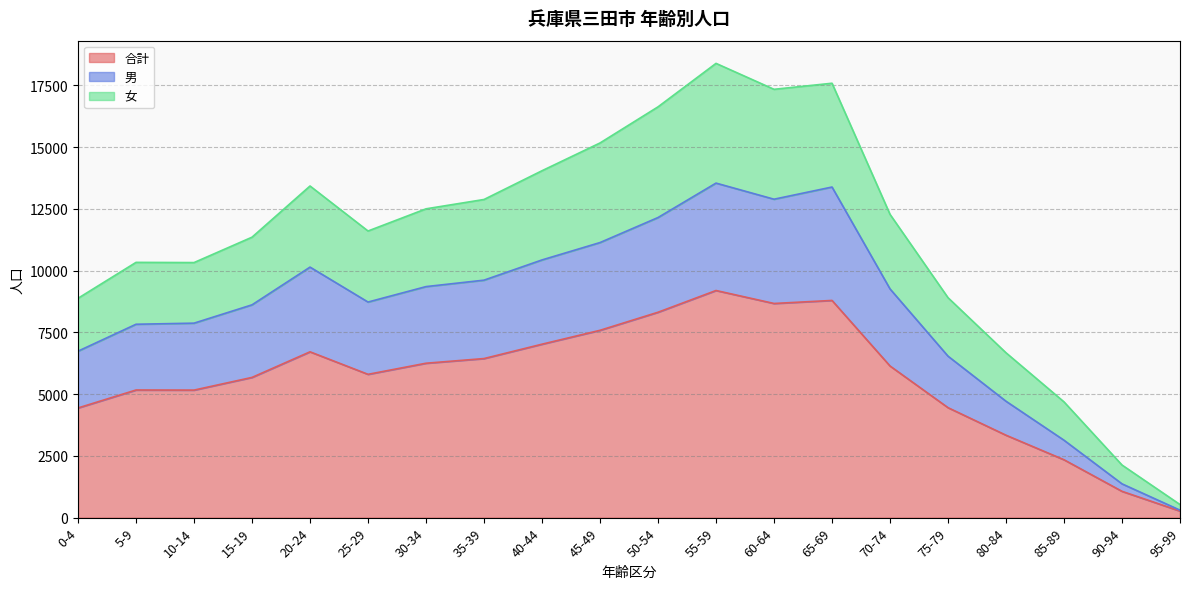

True or false: 男 has more than 0 points higher than both neighbors.

True